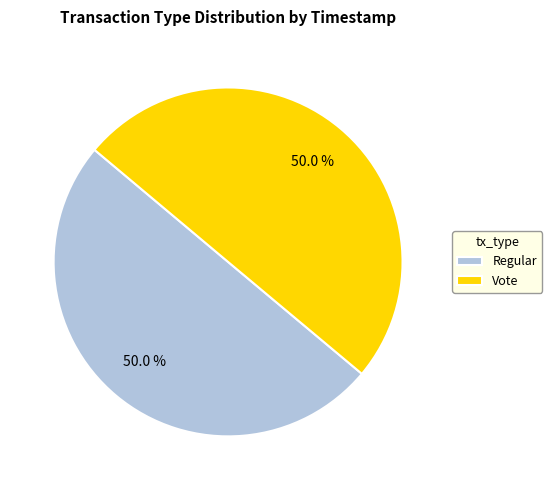

What portion of the pie excludes Vote?

50.0%